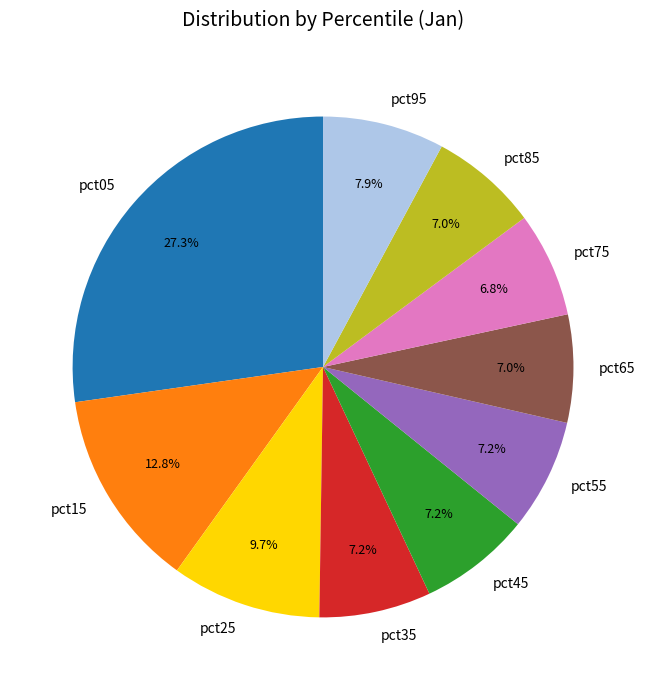

How many slices are in this pie chart?

10